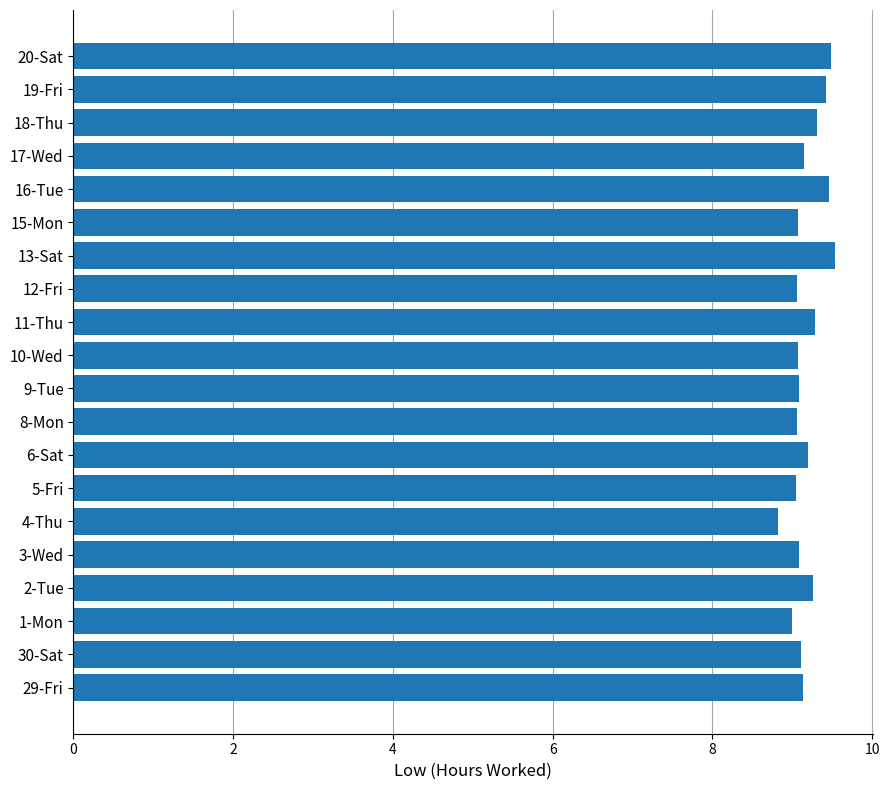

The chart shows a value of 9.1 at 5-Fri. True or false?

True